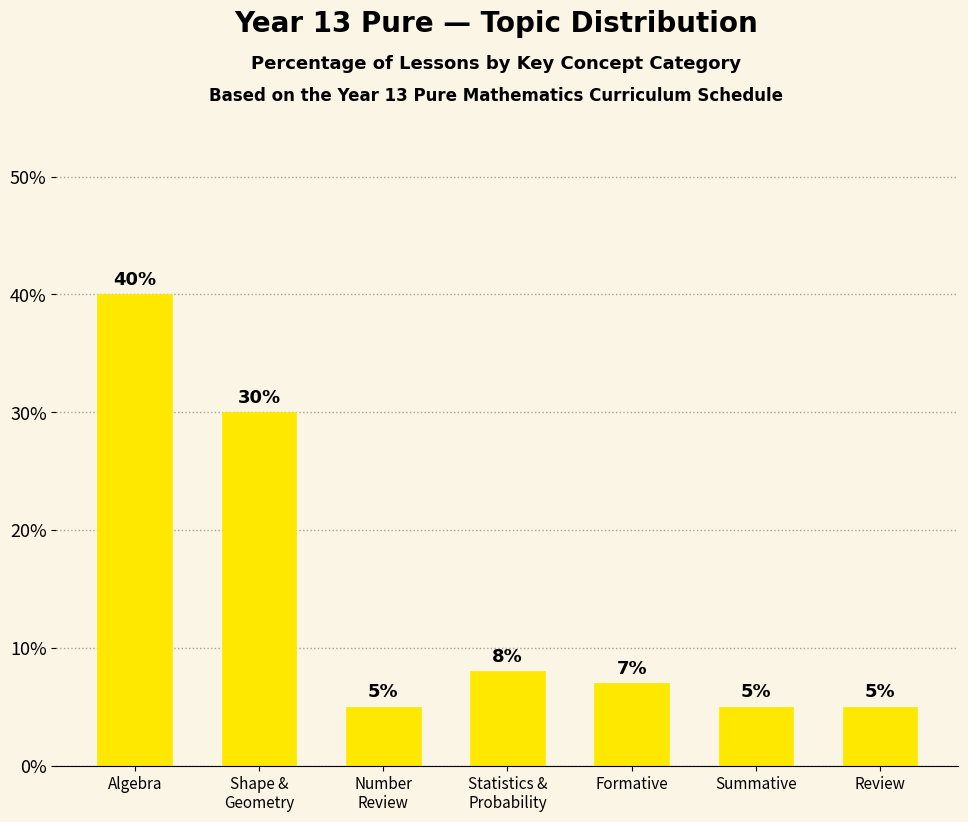

What is the difference between the values at Statistics &
Probability and Shape &
Geometry?

22.0